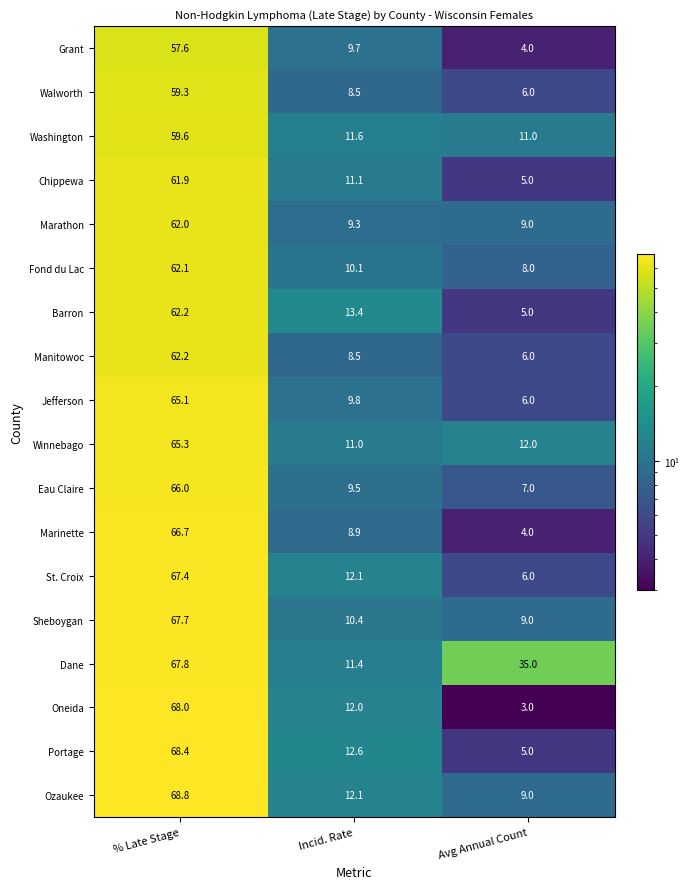

What is the spread (max minus min) of values at Incid. Rate?

4.9